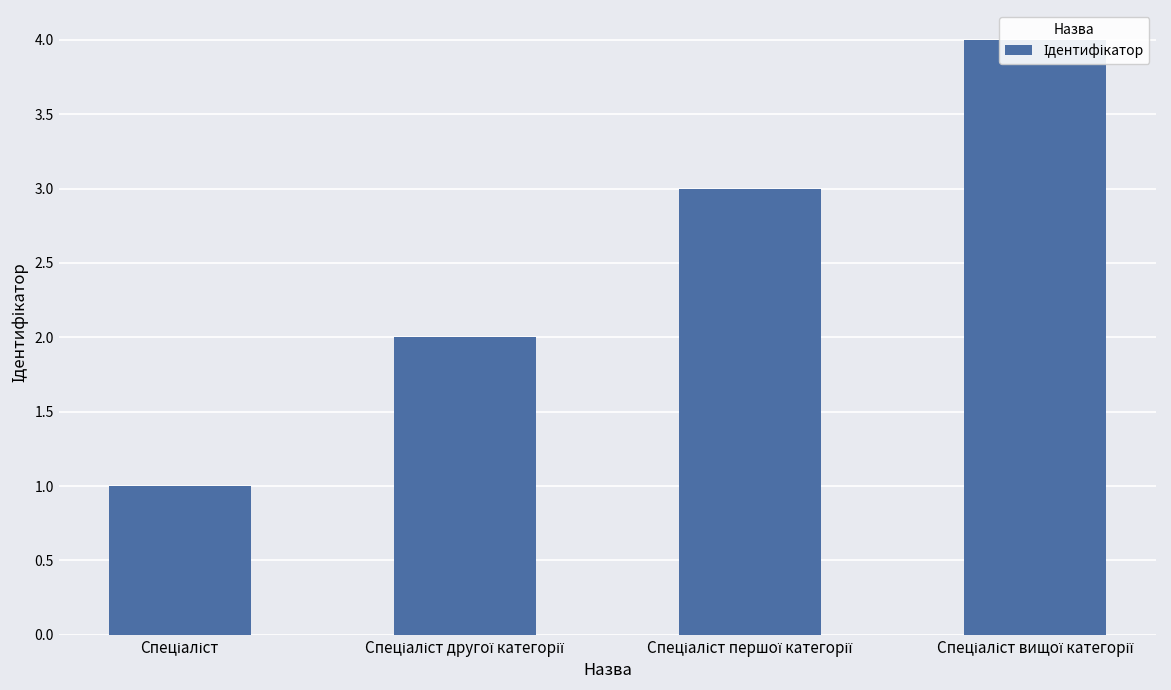

What is the maximum value shown in the chart?

4